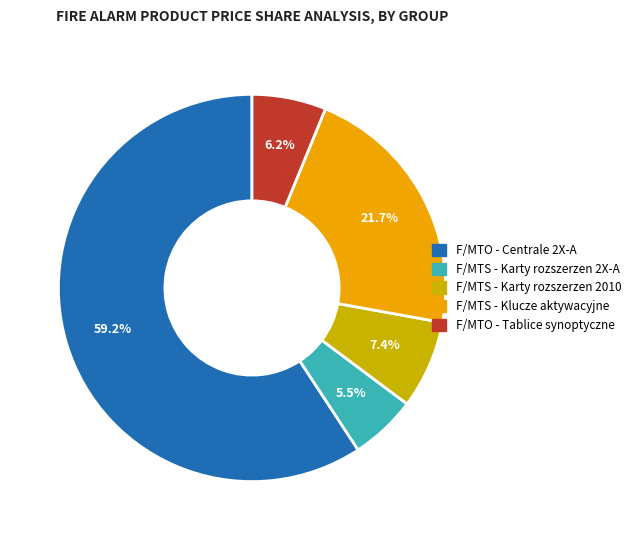

Which slice represents more than half of the pie?

F/MTO - Centrale 2X-A